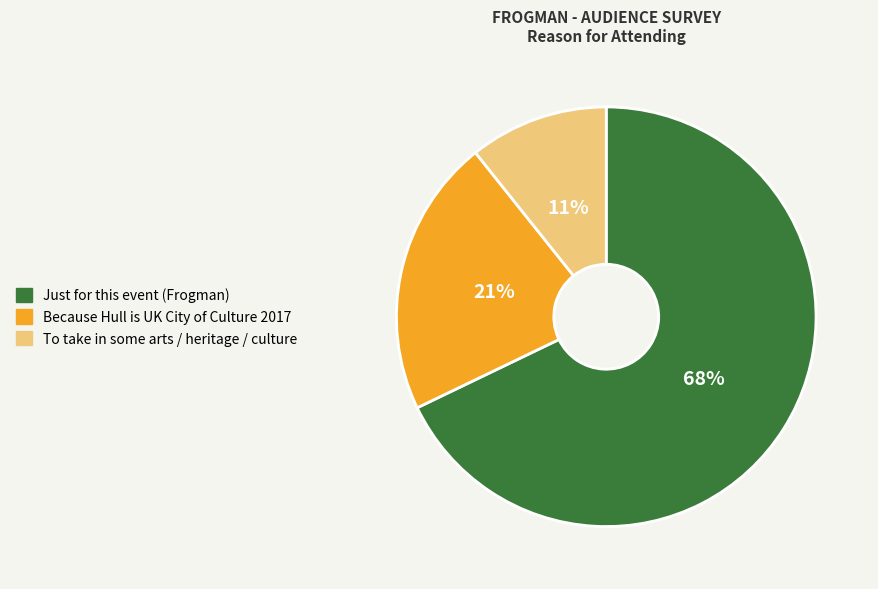

Which slice is the largest?

Just for this event (Frogman)